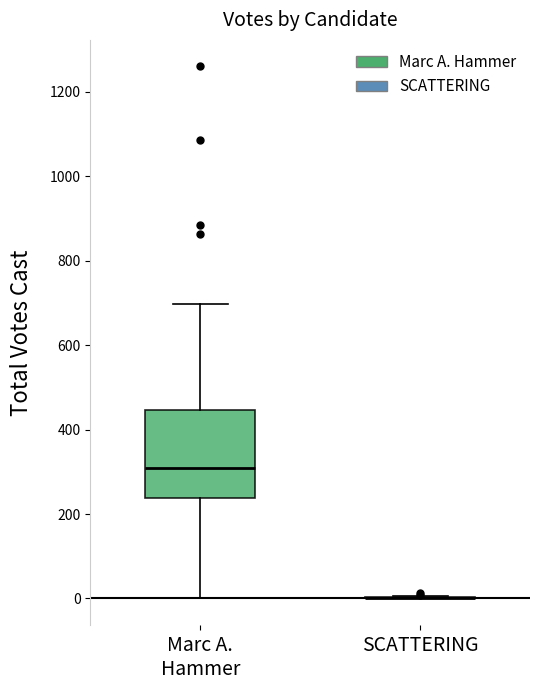

Comparing the boxes themselves (not the whiskers), which one is the tallest?

Marc A. Hammer